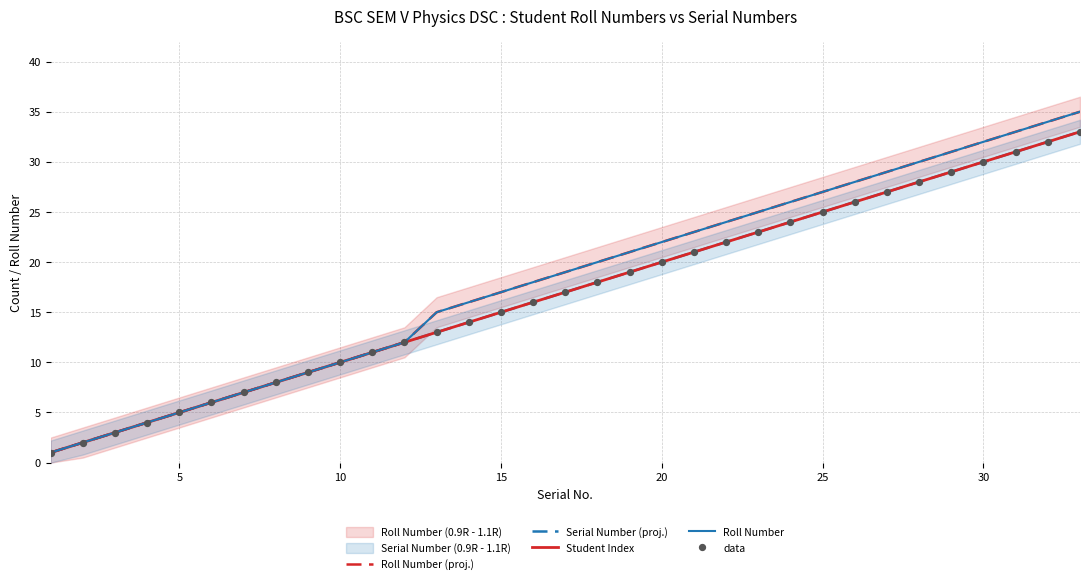

Which series has the largest total across all categories?

Roll Number (proj.)